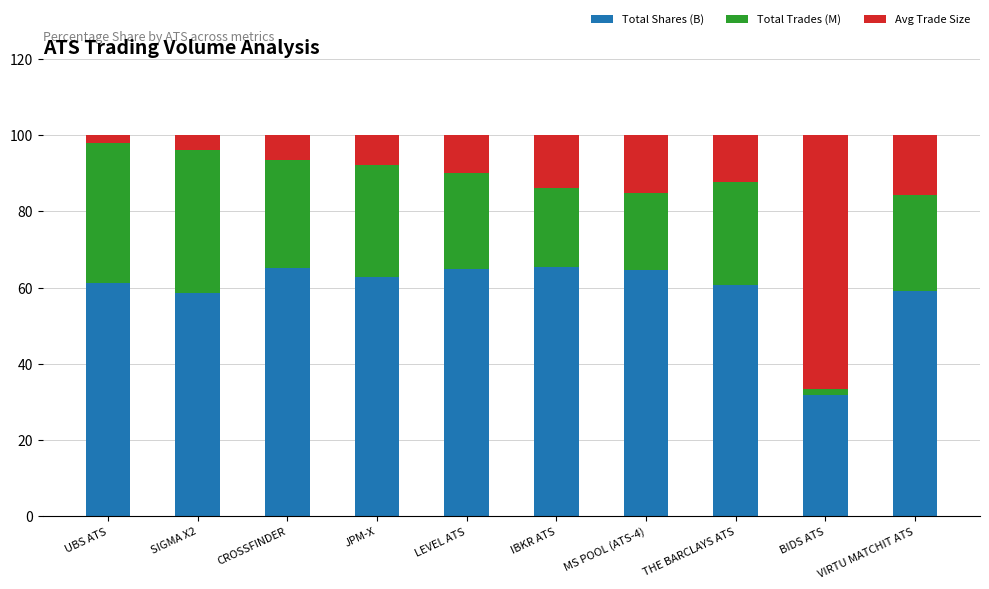

What is the value of the Total Shares (B) bar at the 1st from the left?

61.2